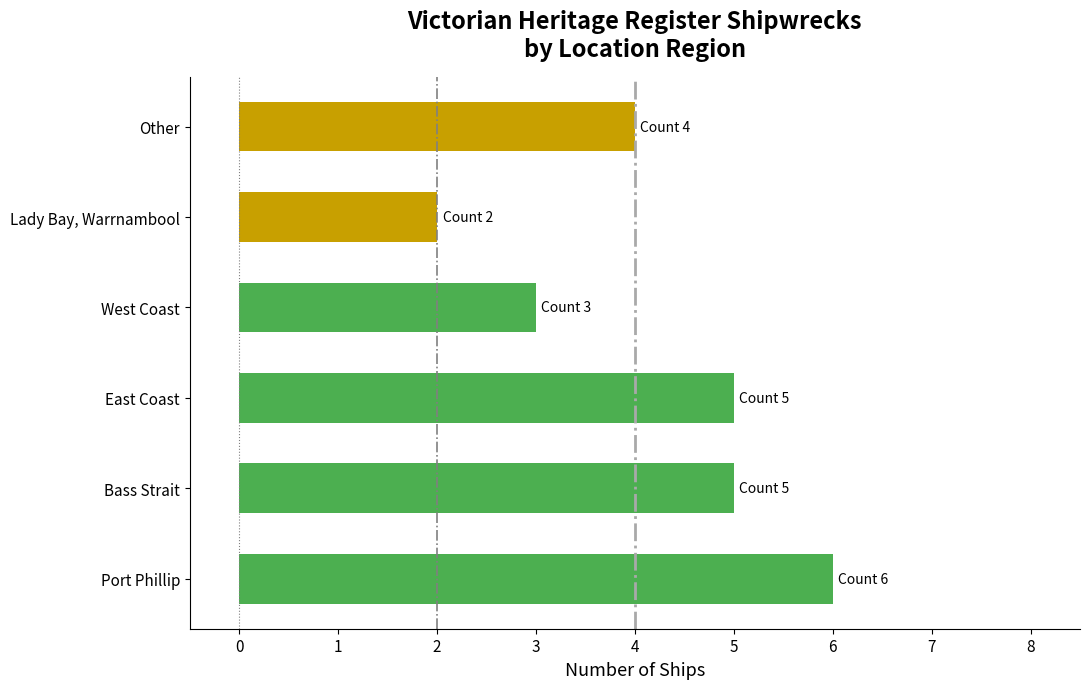

How many categories are shown in the chart?

6